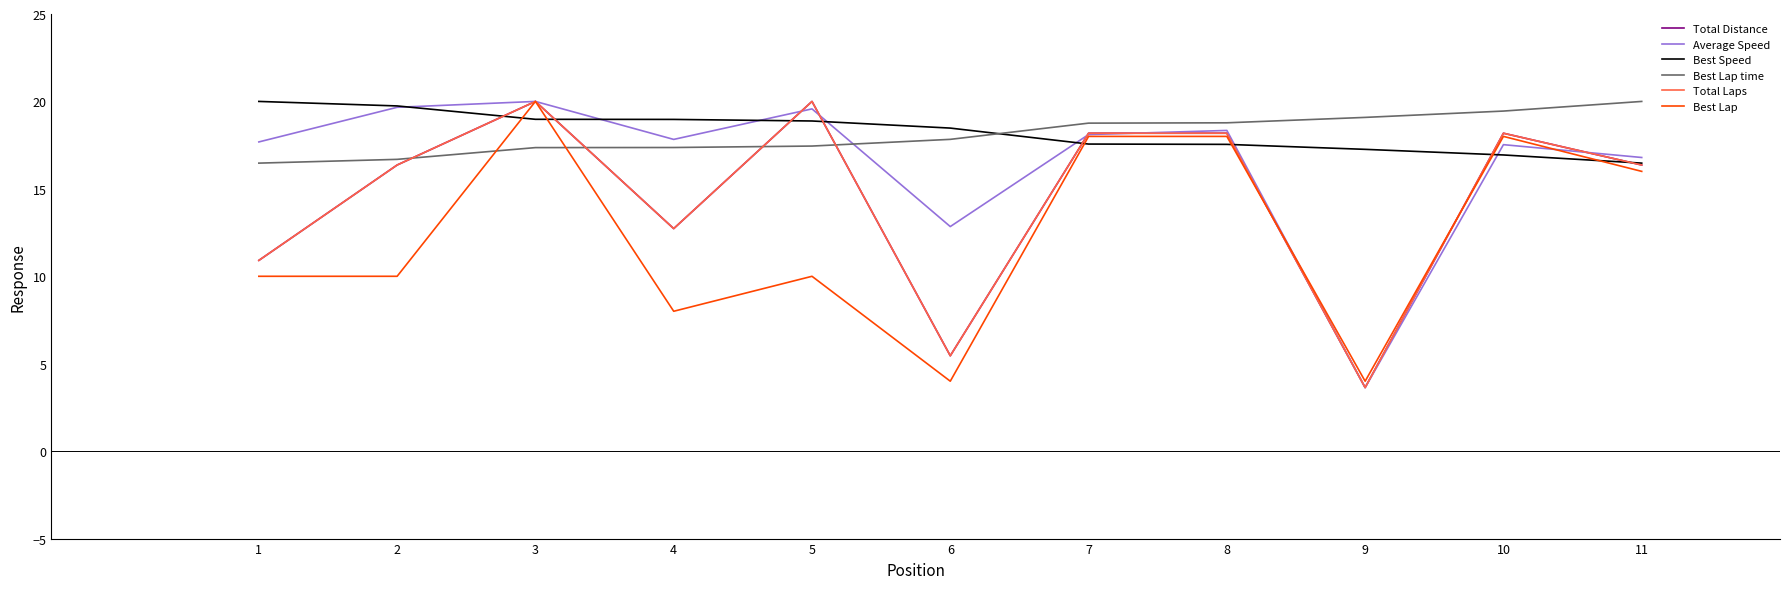

Does the chart display data point markers on the line(s)?

No